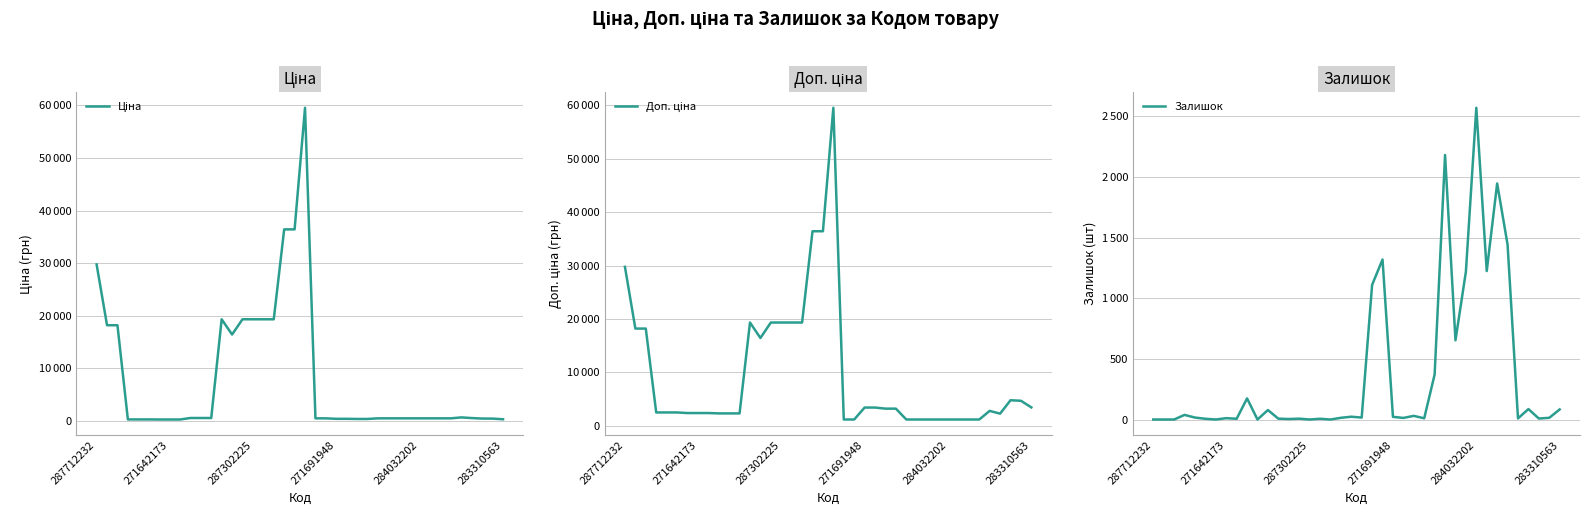

Where do Залишок and Доп. ціна first cross each other?

21 and 22